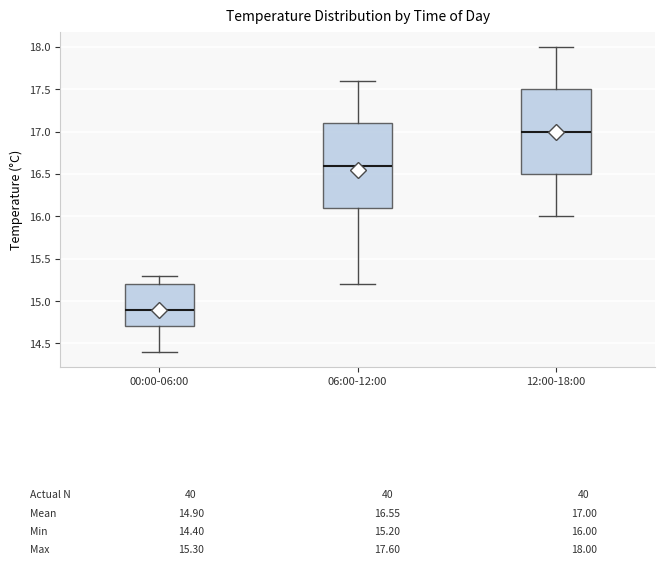

Which box's median line is the lowest?

00:00-06:00